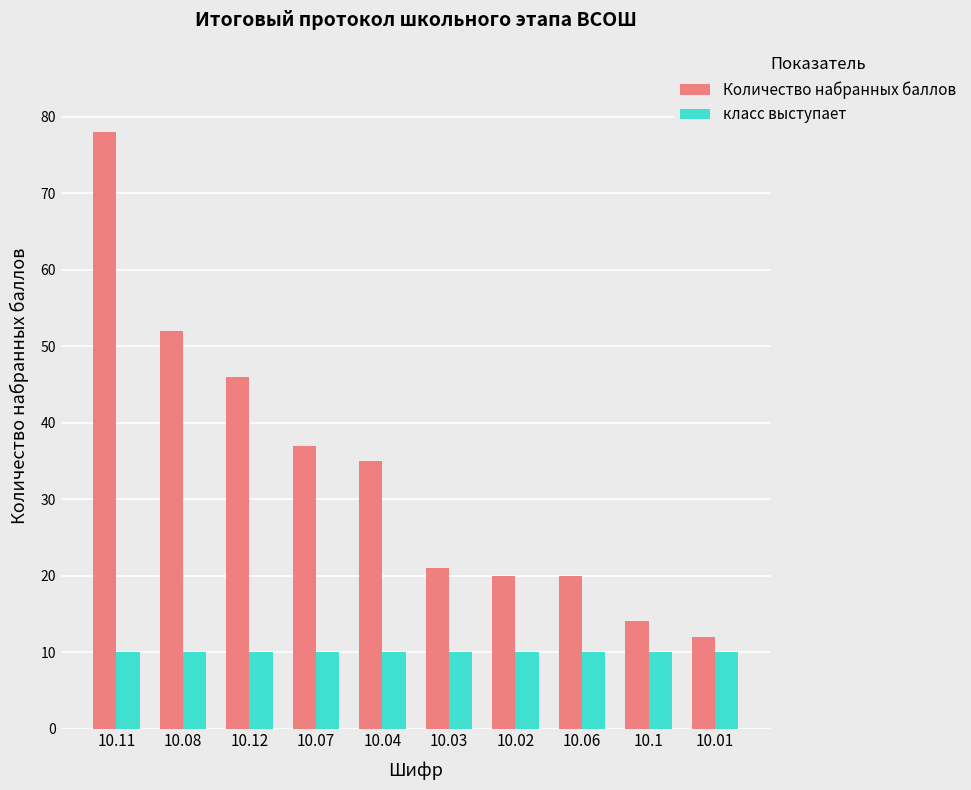

Is the value of Количество набранных баллов at 10.01 greater than the value of класс выступает at 10.1?

Yes